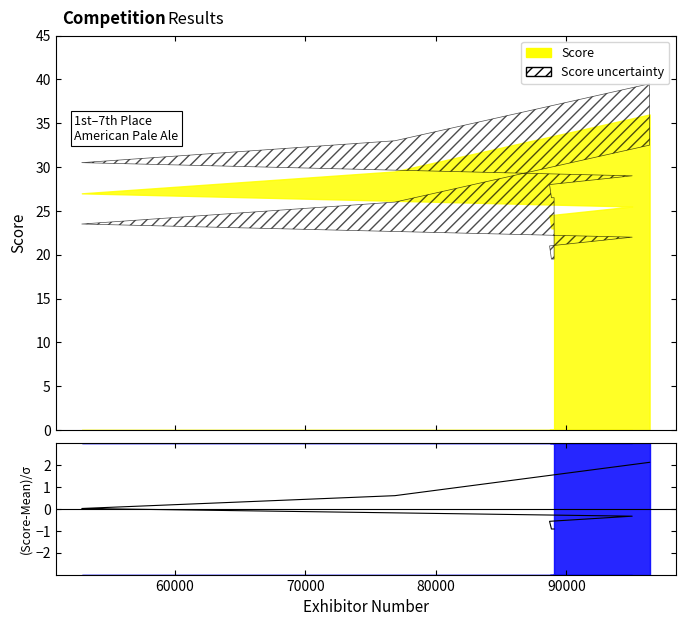

Count the number of data series in this chart.

1